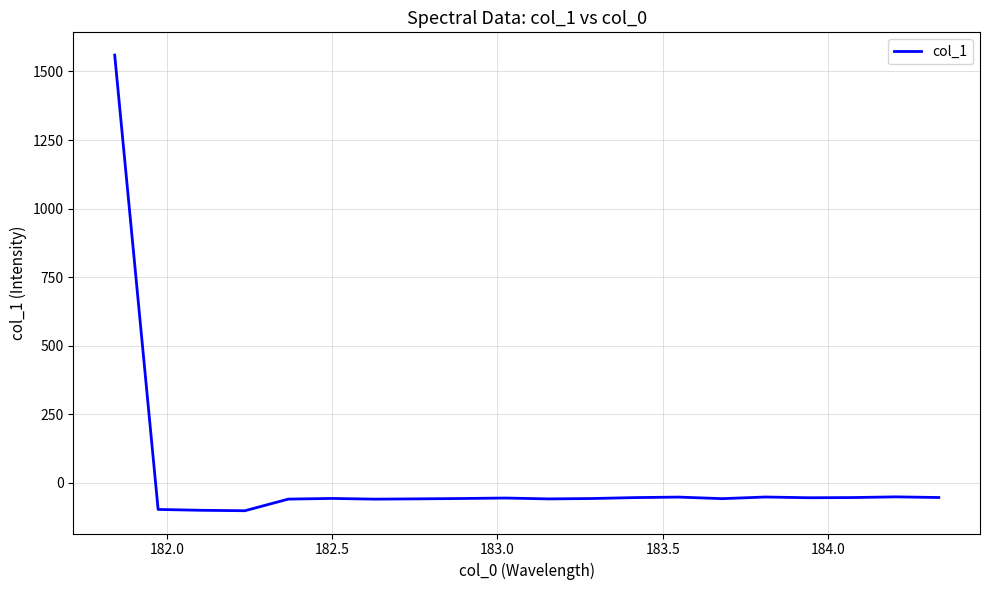

What is the maximum value shown in the chart?

1559.7